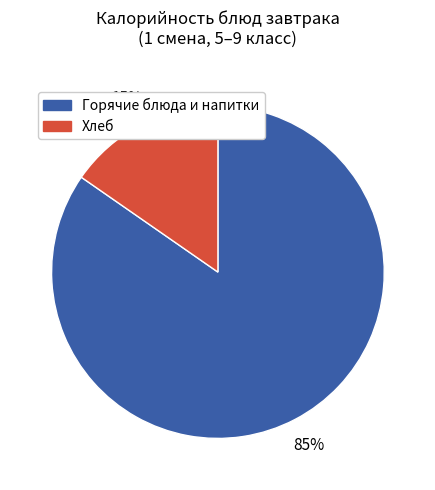

To the nearest percent, what is the average slice percentage?

50%